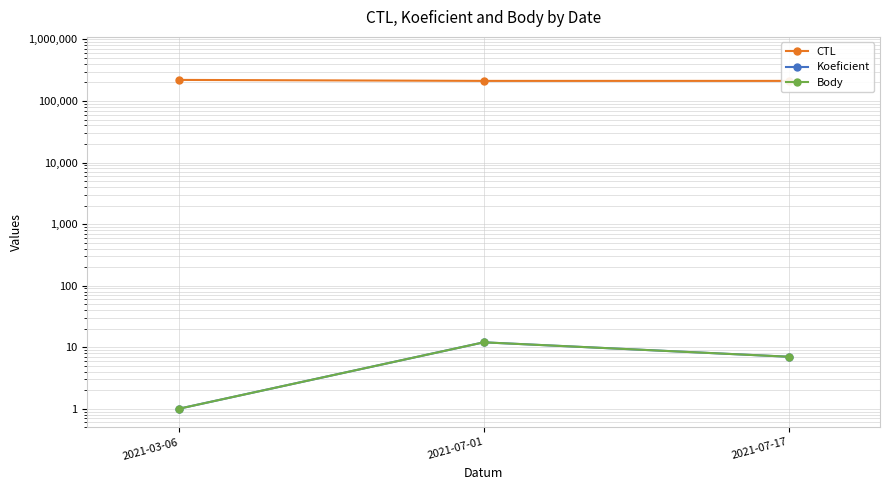

How many values in the Body series are below 7?

1